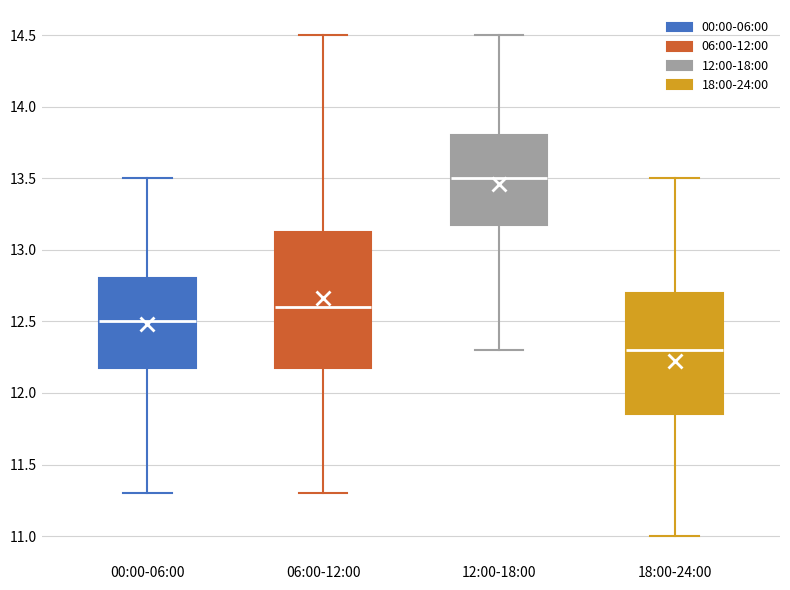

Reading left to right, transcribe this box plot: for each box, give where its median line is, the range the box spans, and where its two whiskers end, as read against the y-axis. The values are not printed on the chart, so give them approximately, as read against the axis.

00:00-06:00: median 12.50, box 12.20 to 12.80, whiskers 11.30 to 13.50
06:00-12:00: median 12.60, box 12.20 to 13.15, whiskers 11.30 to 14.50
12:00-18:00: median 13.50, box 13.20 to 13.80, whiskers 12.30 to 14.50
18:00-24:00: median 12.30, box 11.85 to 12.70, whiskers 11.00 to 13.50